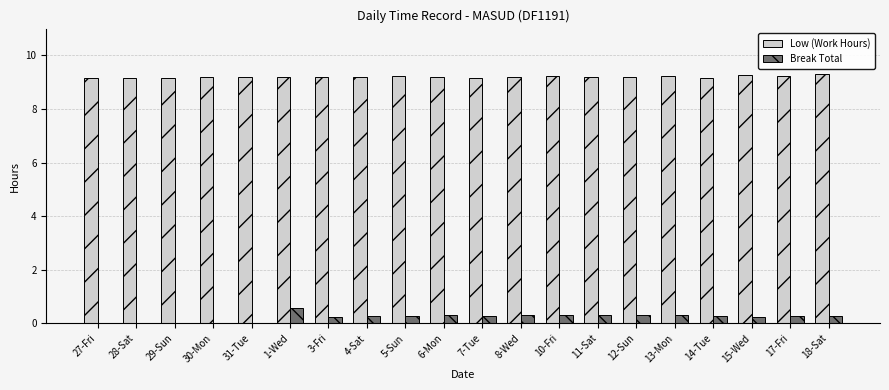

Which series has the largest range (max minus min)?

Break Total